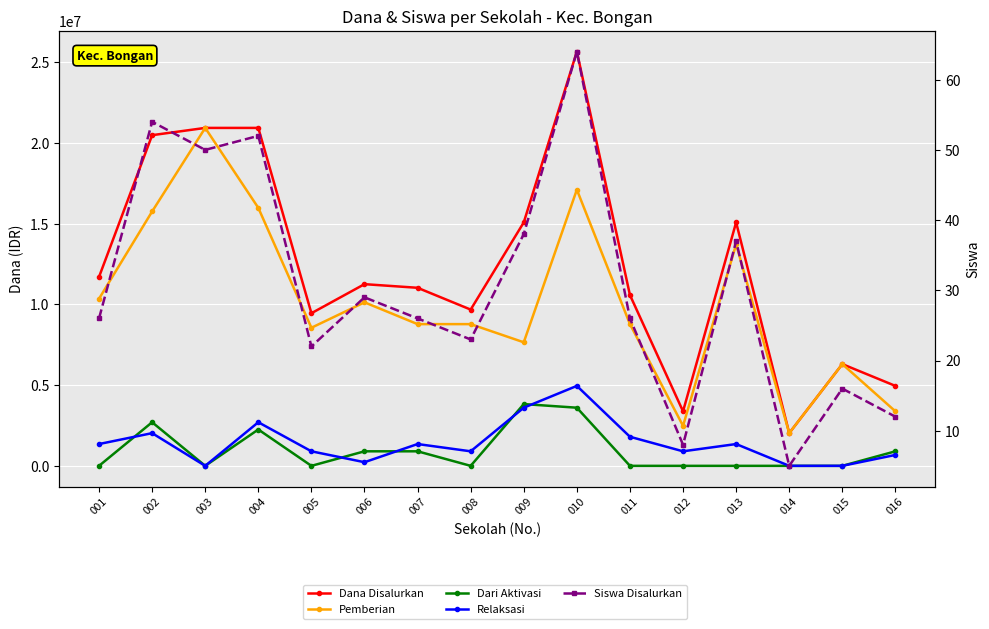

How many times do Dari Aktivasi and Relaksasi cross each other?

5